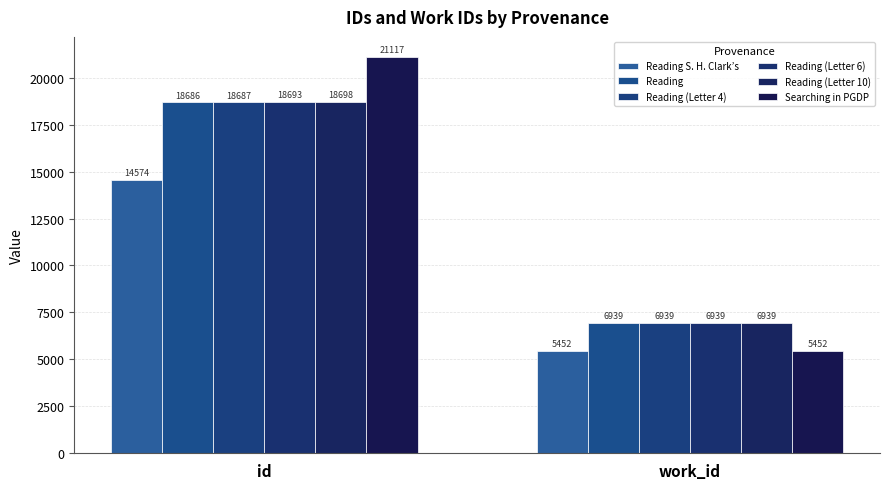

At which category is the sum across all series the highest?

id